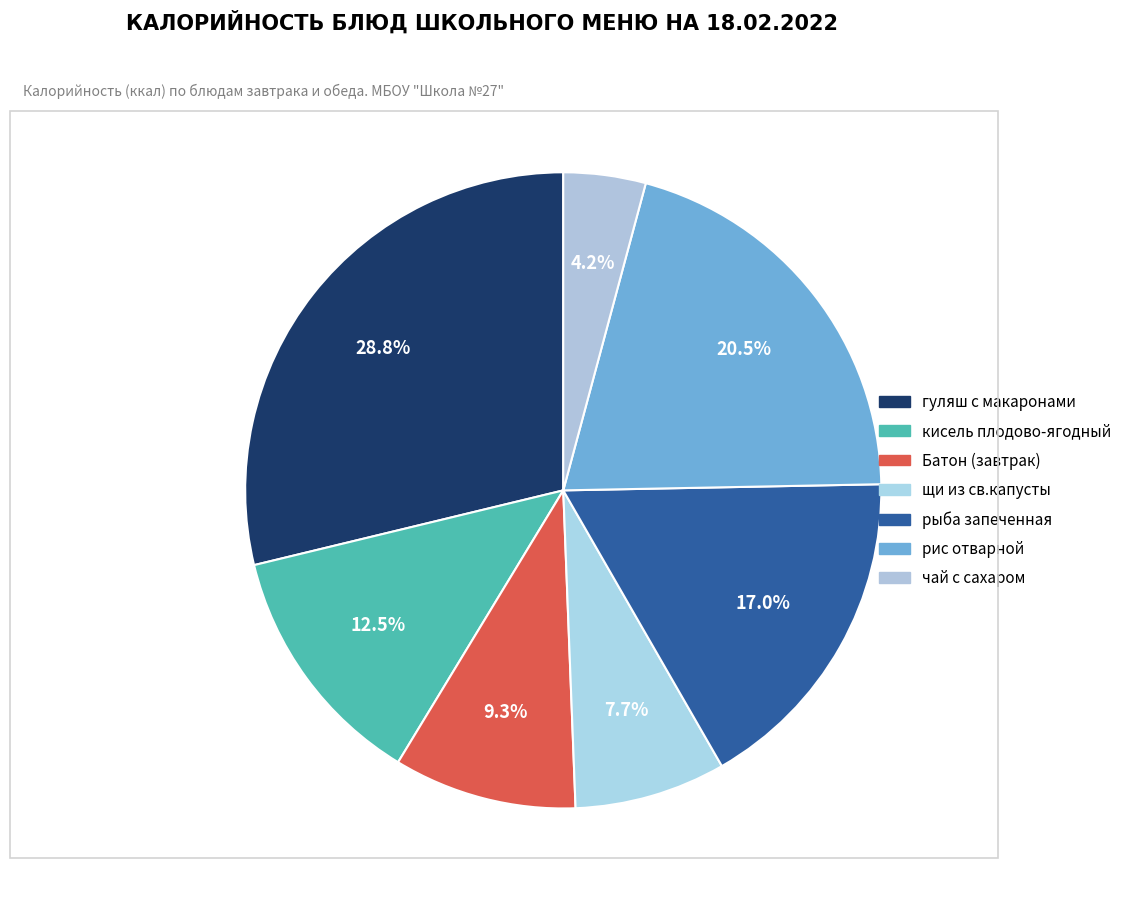

Count the number of slices in the pie.

7